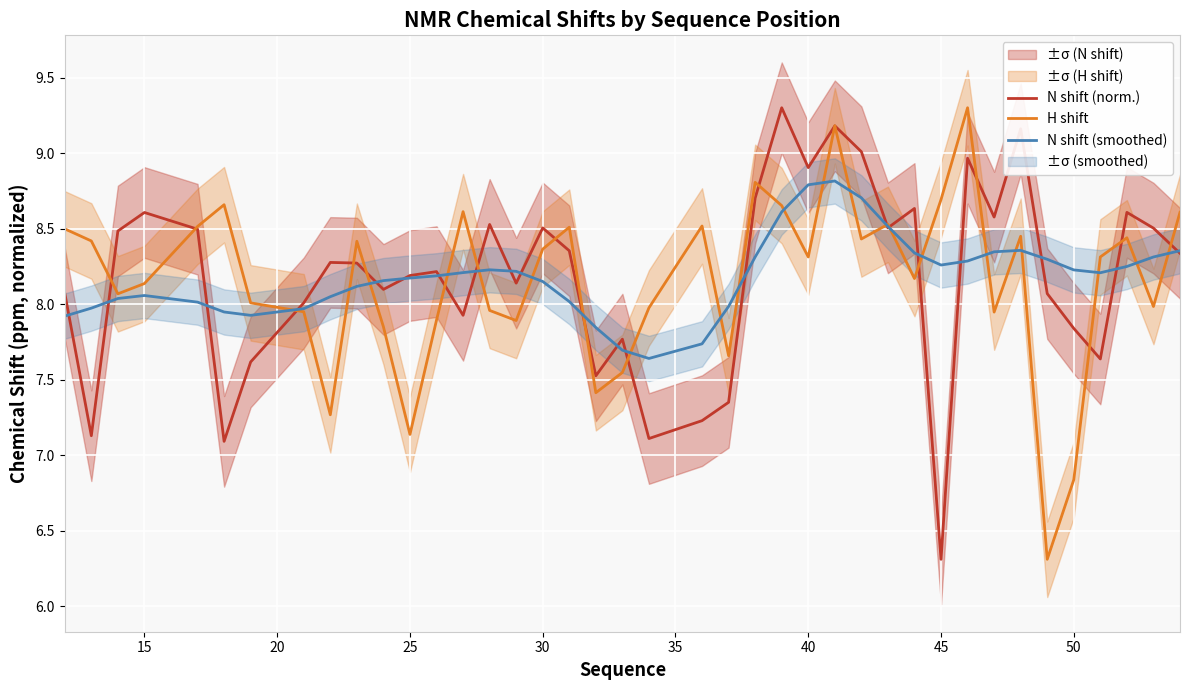

What is the minimum value for N shift (norm.)?

6.3